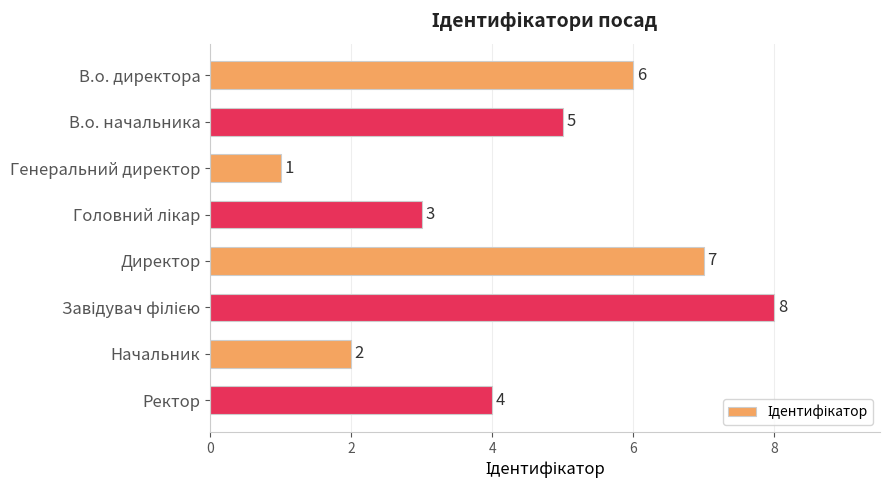

What is the value of the 7th bar from the top?

2